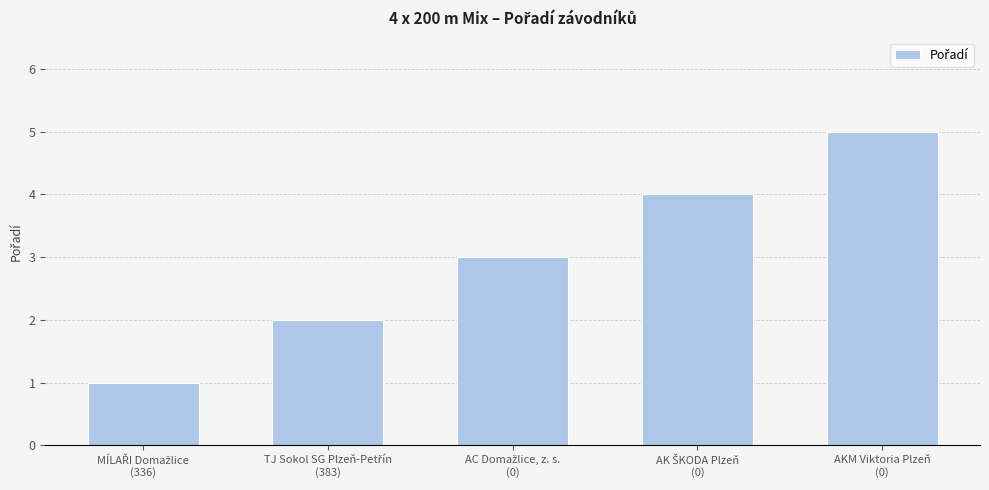

What is the difference between the maximum and minimum values?

4